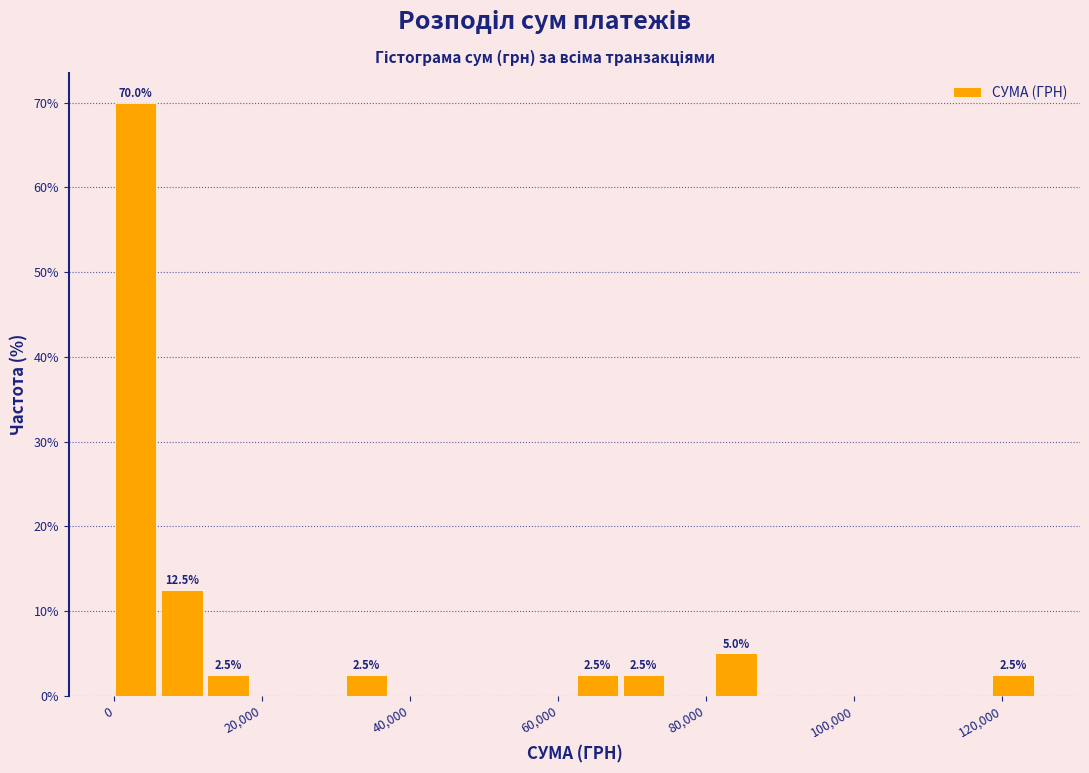

Read against the x-axis, roughly where is the centre of the tallest bar?

2000